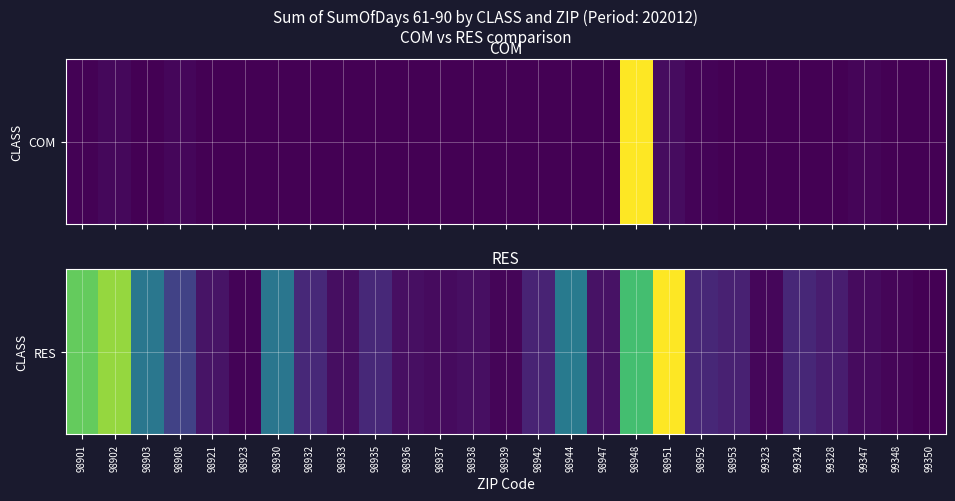

Count the number of values greater than 1787.

14